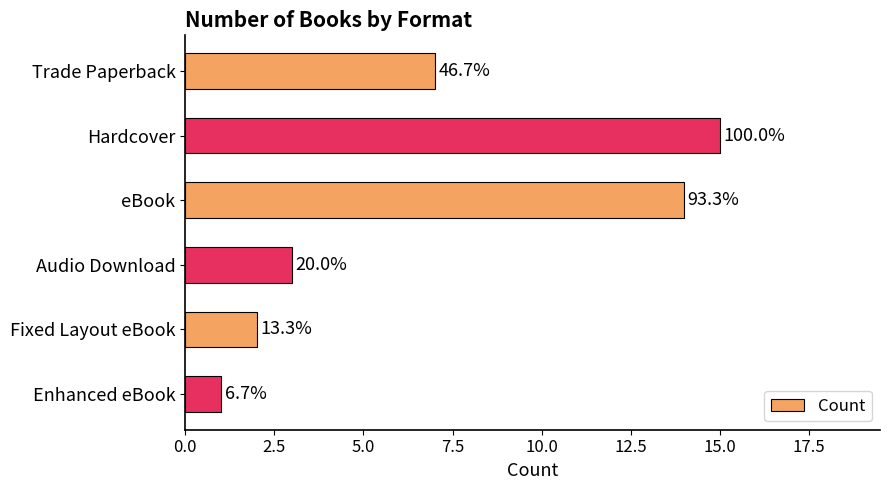

Are the bars horizontal?

Yes